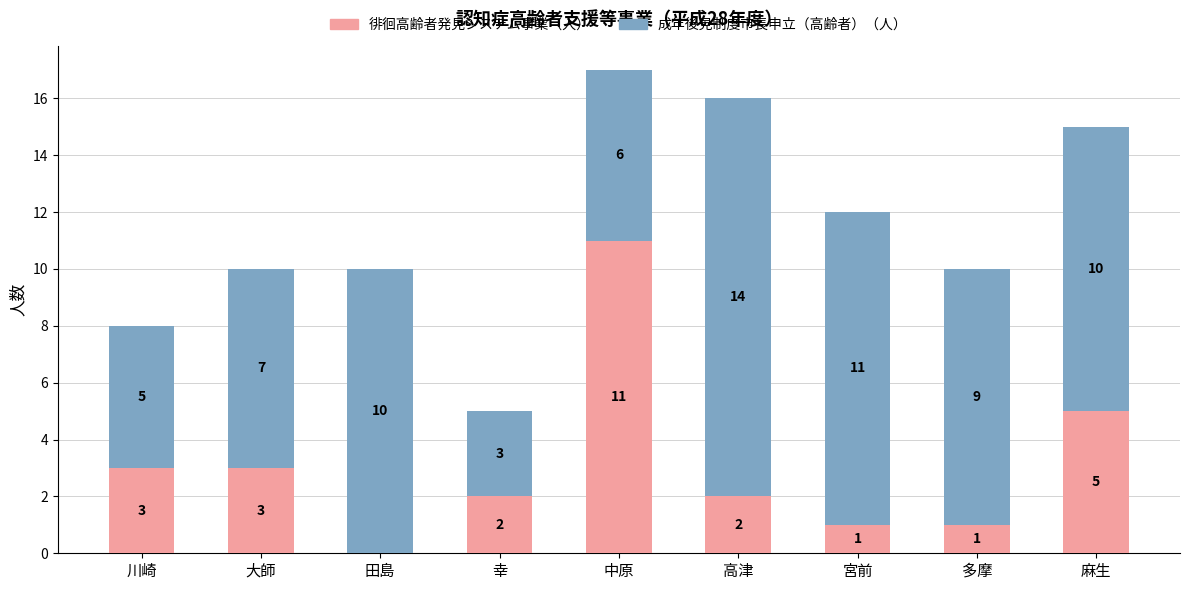

Reading left to right, list the values for the 徘徊高齢者発見システム事業（人） series.

川崎=3	大師=3	田島=0	幸=2	中原=11	高津=2	宮前=1	多摩=1	麻生=5